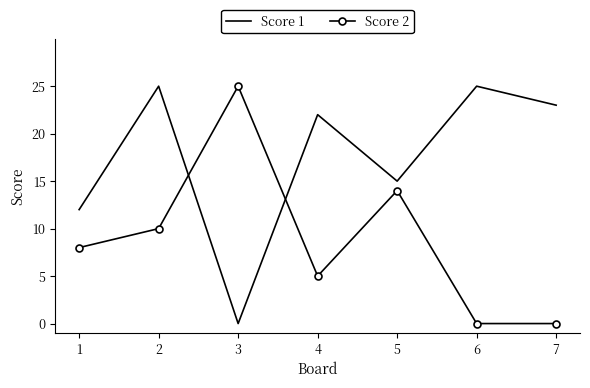

What are all the series names shown in the legend?

Score 1, Score 2